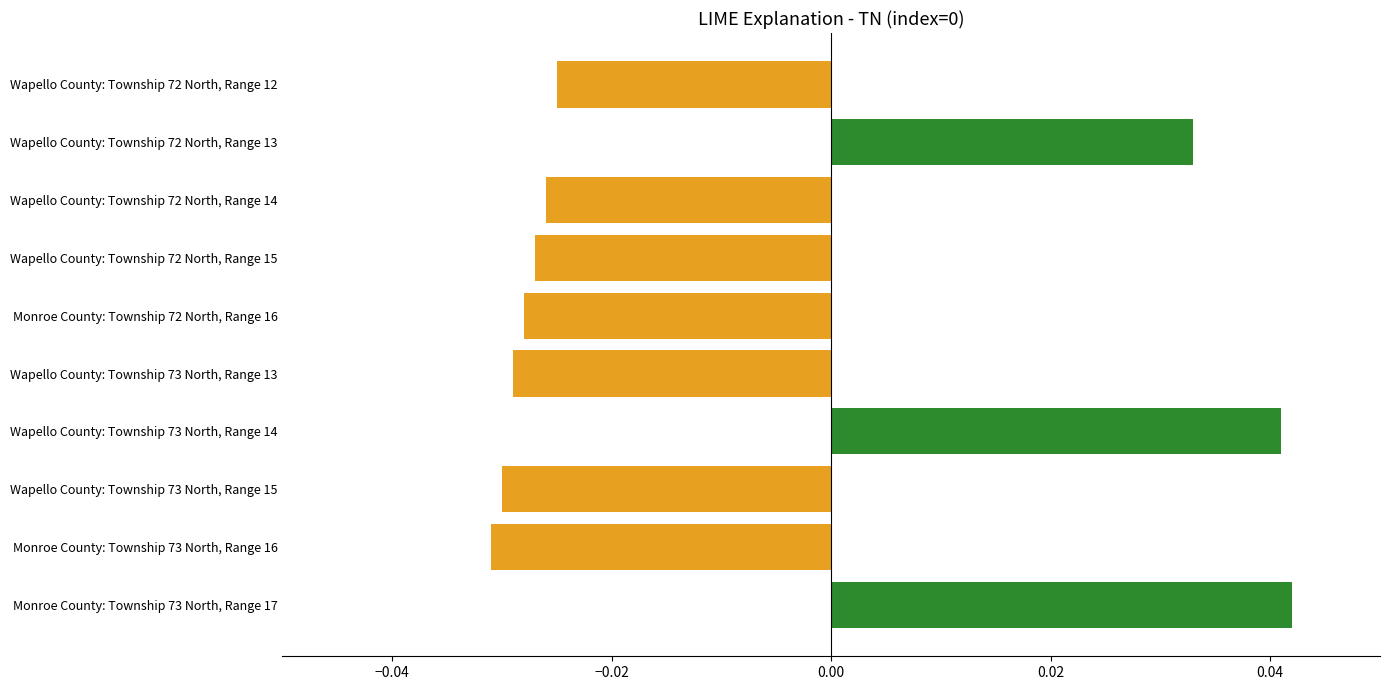

What is the sum of all values?

-0.1